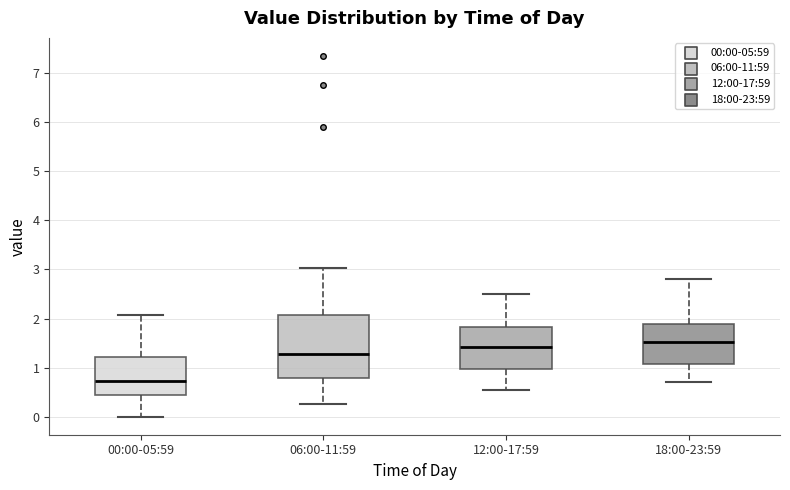

Reading left to right, transcribe this box plot: for each box, give where its median line is, the range the box spans, and where its two whiskers end, as read against the y-axis. The values are not printed on the chart, so give them approximately, as read against the axis.

00:00-05:59: median 0.7, box 0.4 to 1.2, whiskers 0.0 to 2.1
06:00-11:59: median 1.3, box 0.8 to 2.1, whiskers 0.3 to 3.0
12:00-17:59: median 1.4, box 1.0 to 1.8, whiskers 0.6 to 2.5
18:00-23:59: median 1.5, box 1.1 to 1.9, whiskers 0.7 to 2.8